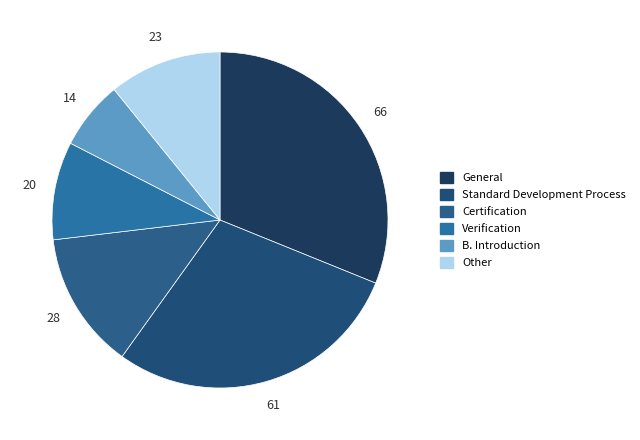

What percentage is the B. Introduction slice, to the nearest percent?

7%